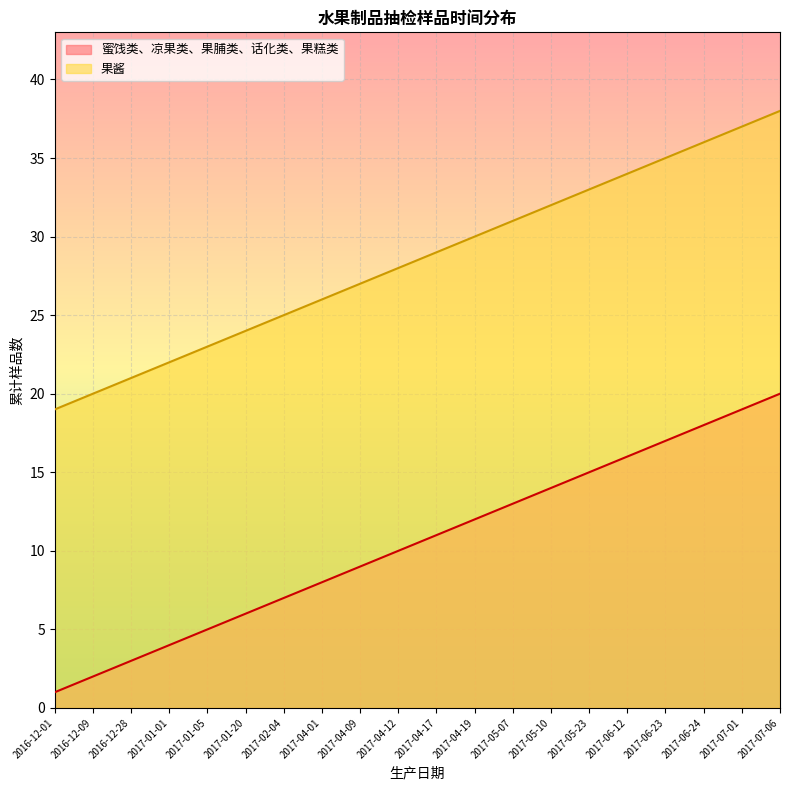

What are all the series names shown in the legend?

蜜饯类、凉果类、果脯类、话化类、果糕类, 果酱